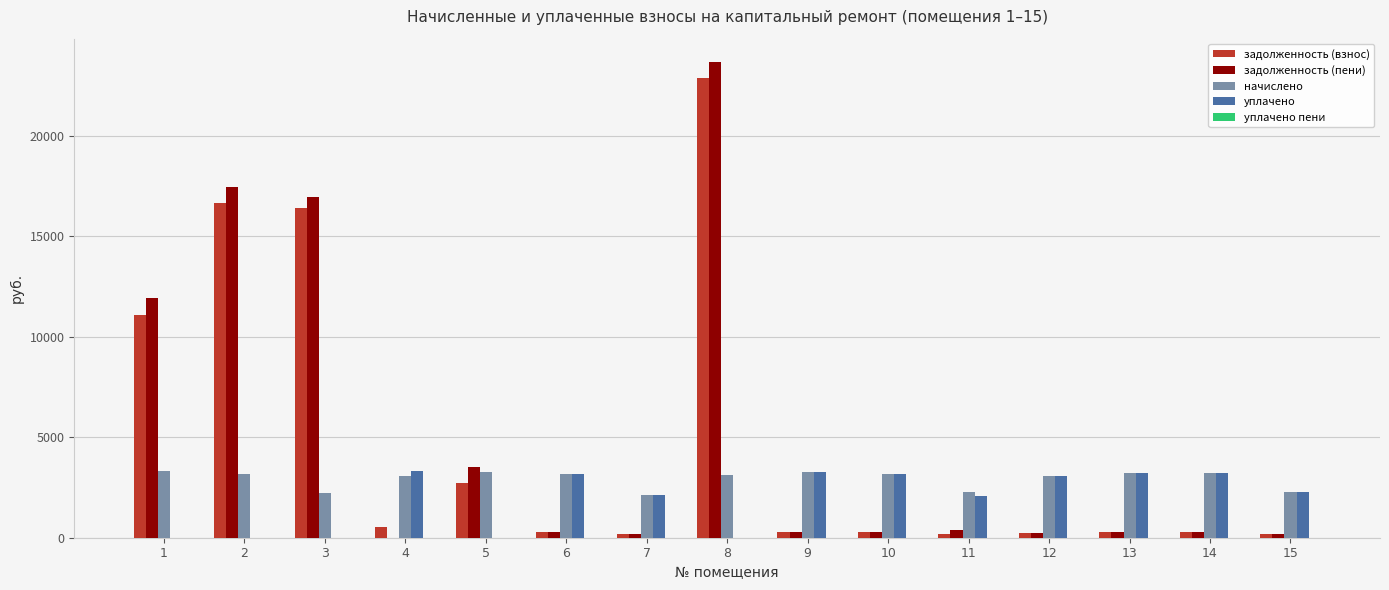

What is the total value across all series at 9?

7054.6